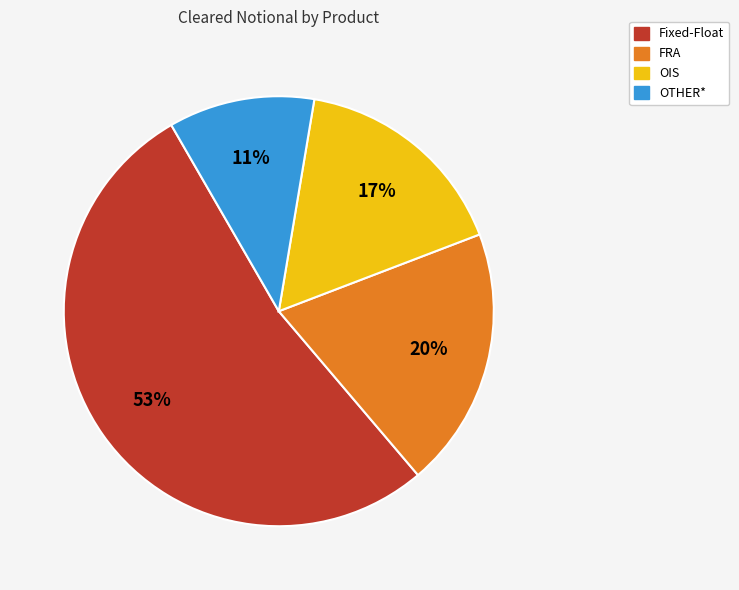

What is the ratio of the value at Fixed-Float to the value at OTHER*?

4.8